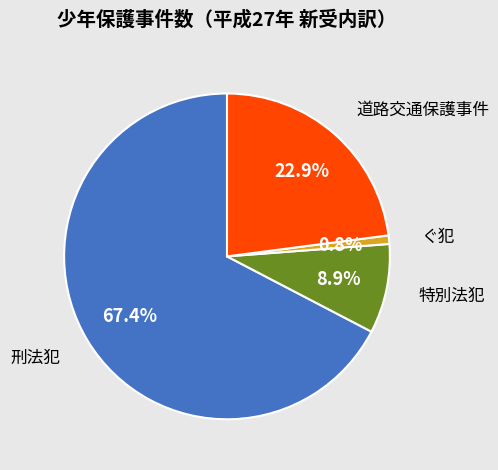

The ぐ犯 slice represents 11% of the pie. True or false?

False